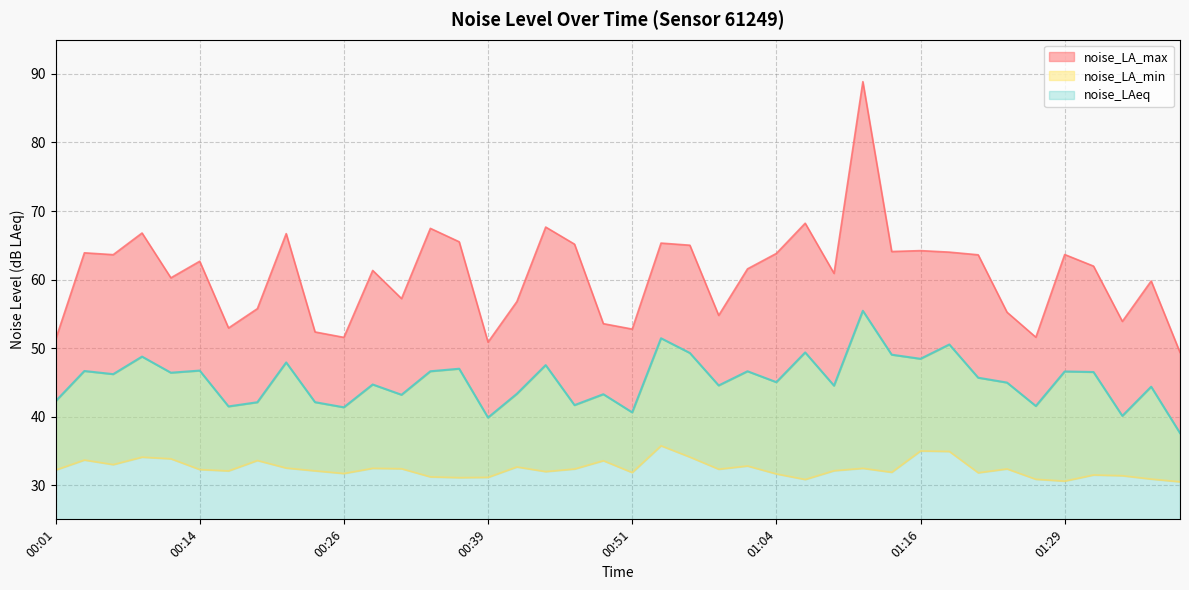

The value of noise_LA_max at 00:21 is 90.1. True or false?

False